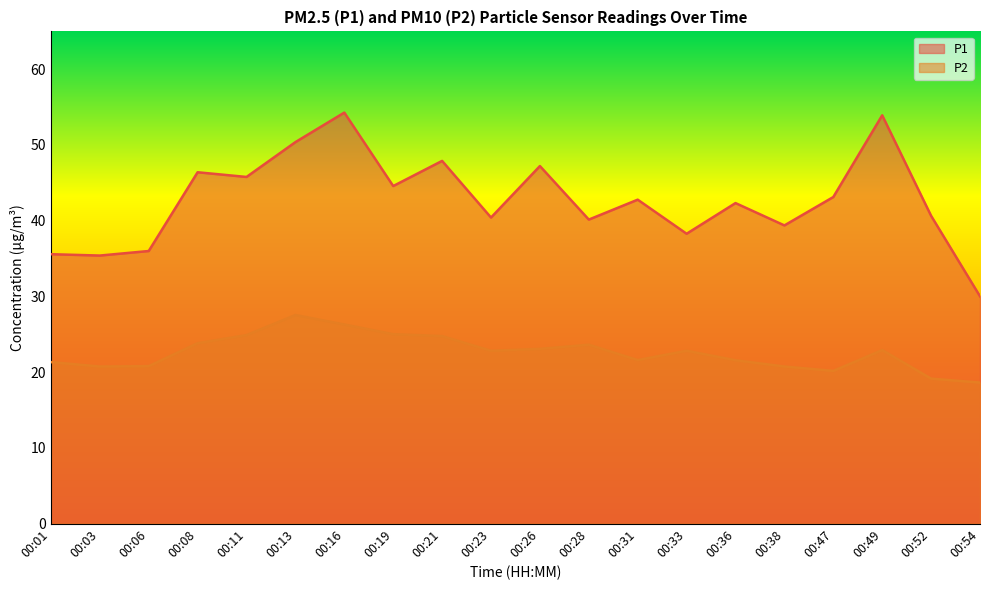

How many lines are shown in the chart?

2